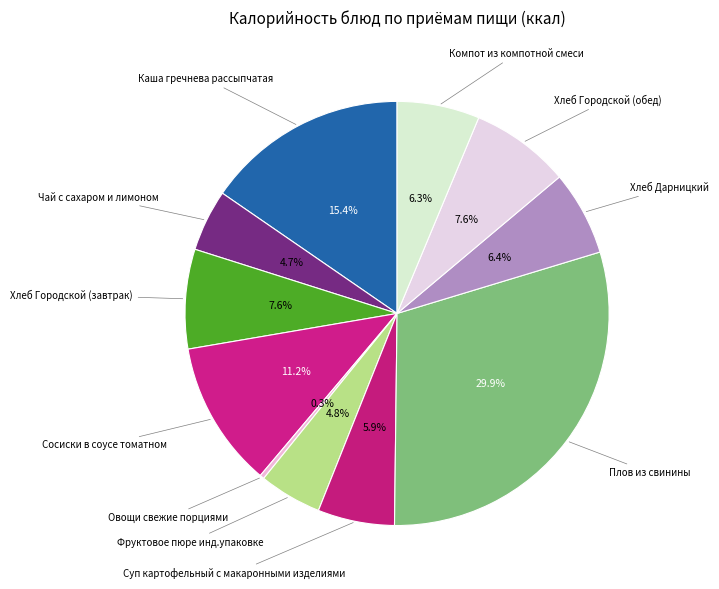

Count the number of slices in the pie.

11